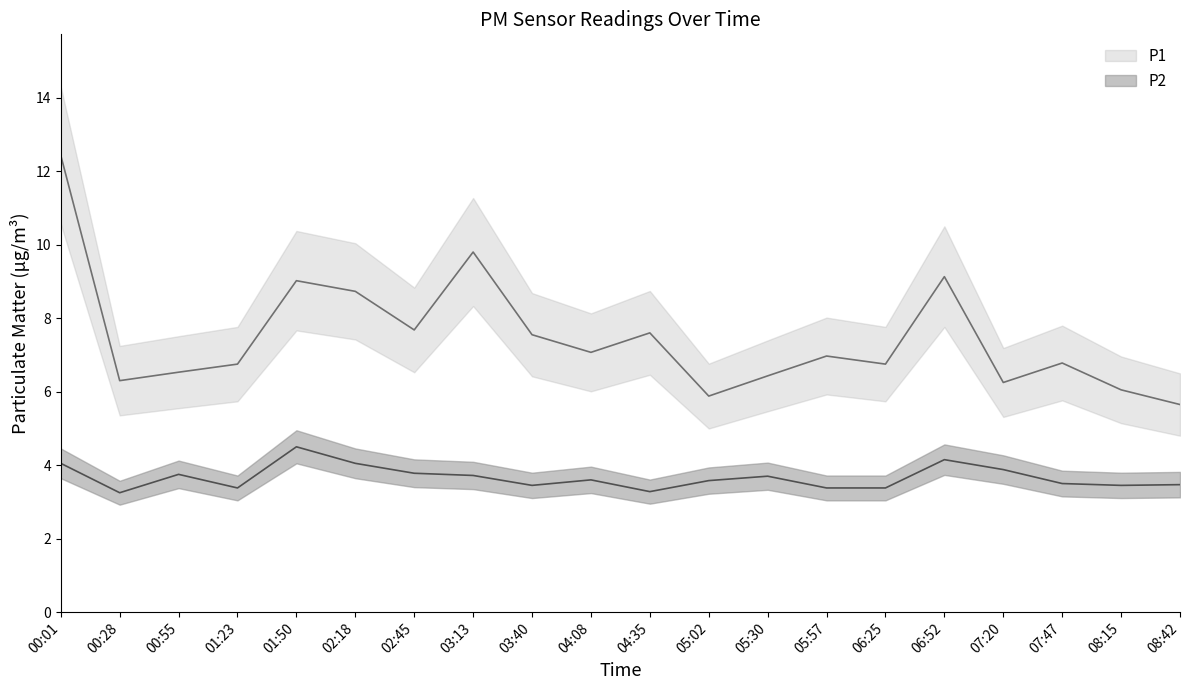

What is the lowest value of the P2 series?

3.2